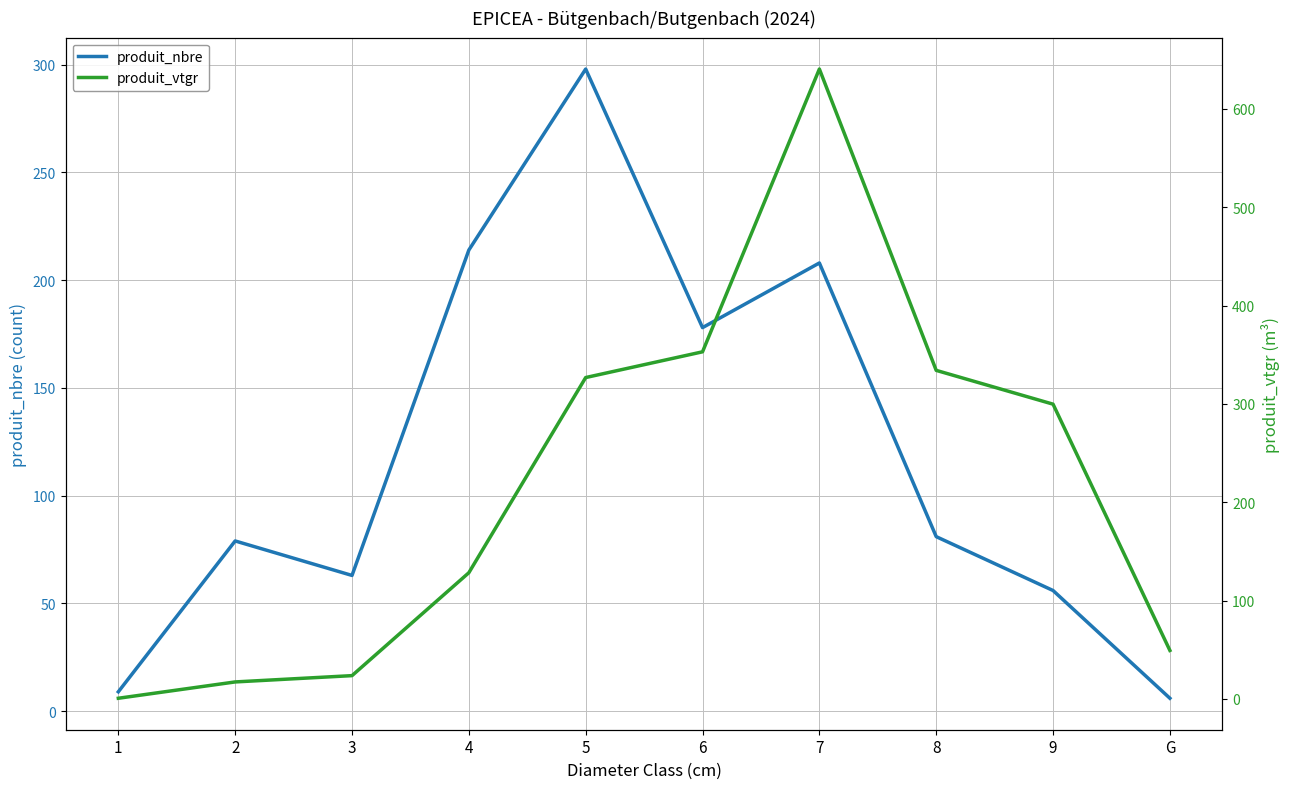

Is it true that produit_vtgr equals 395.2 at 9?

False